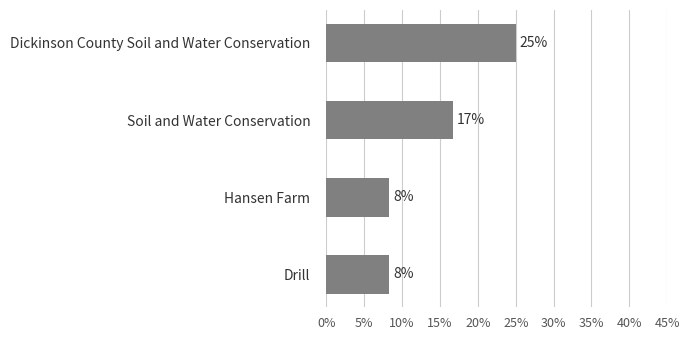

Are the bars horizontal?

Yes